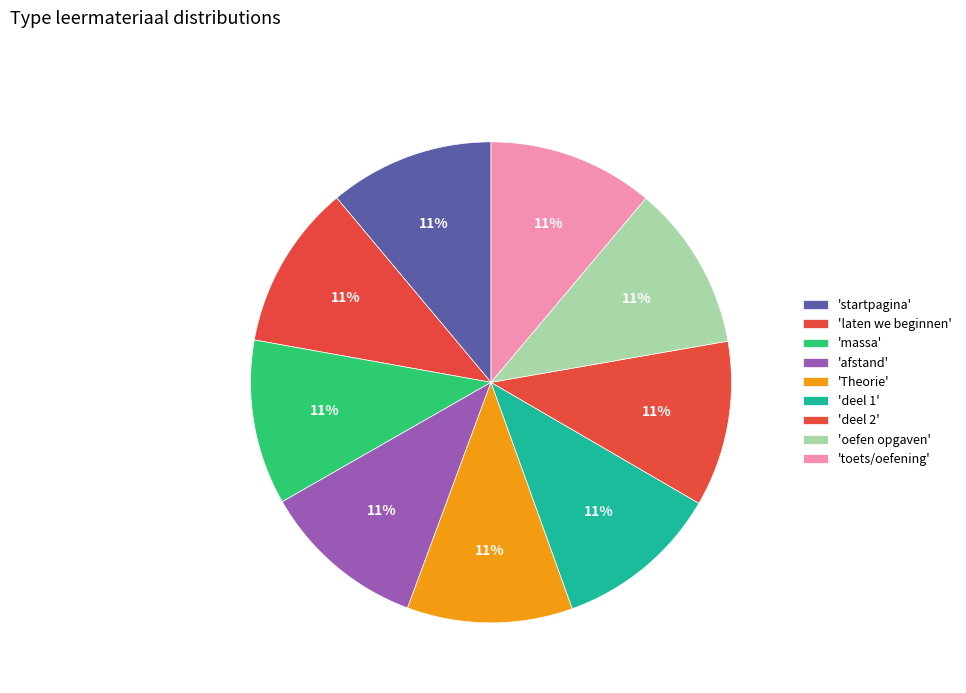

How many segments does this pie chart have?

9